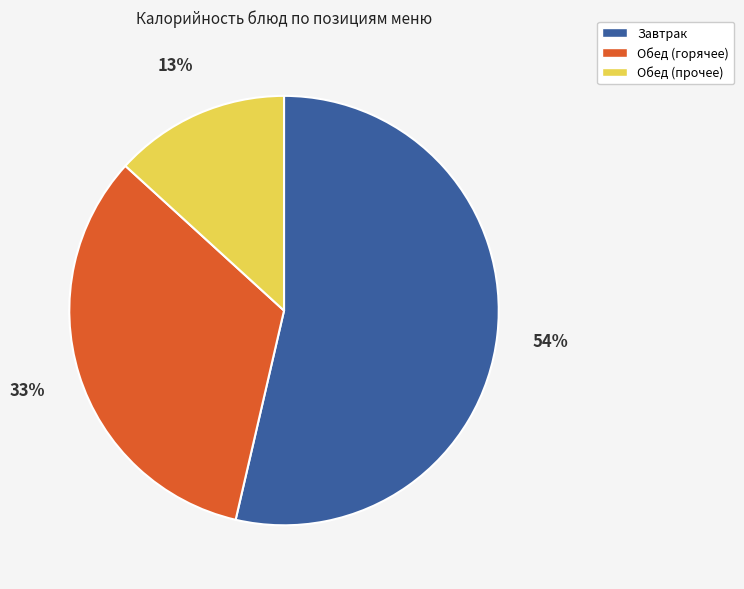

Is there any slice that represents more than half of the pie?

Yes